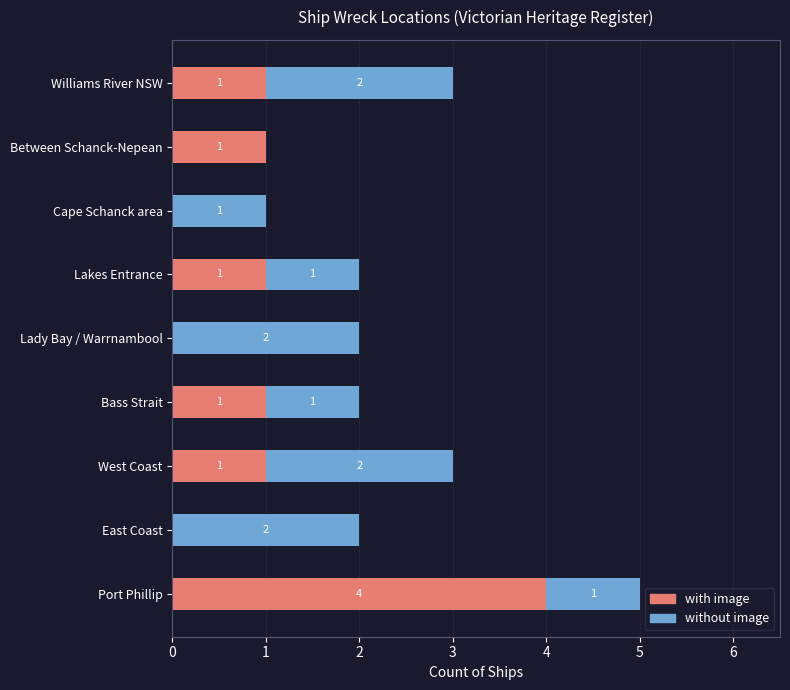

At which category is the sum across all series the highest?

Port Phillip